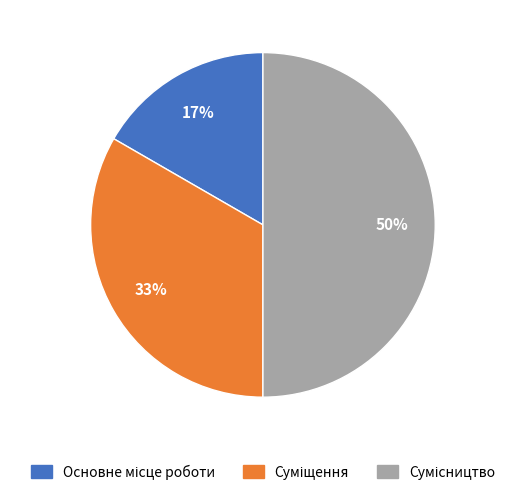

To the nearest percent, what is the average slice percentage?

33%